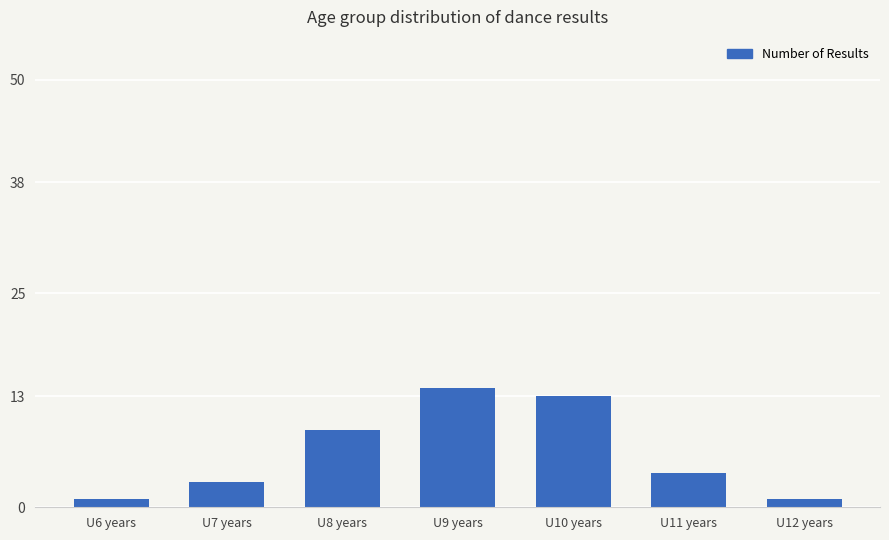

Reading left to right, transcribe all the data shown in this chart.

U6 years=1	U7 years=3	U8 years=9	U9 years=14	U10 years=13	U11 years=4	U12 years=1